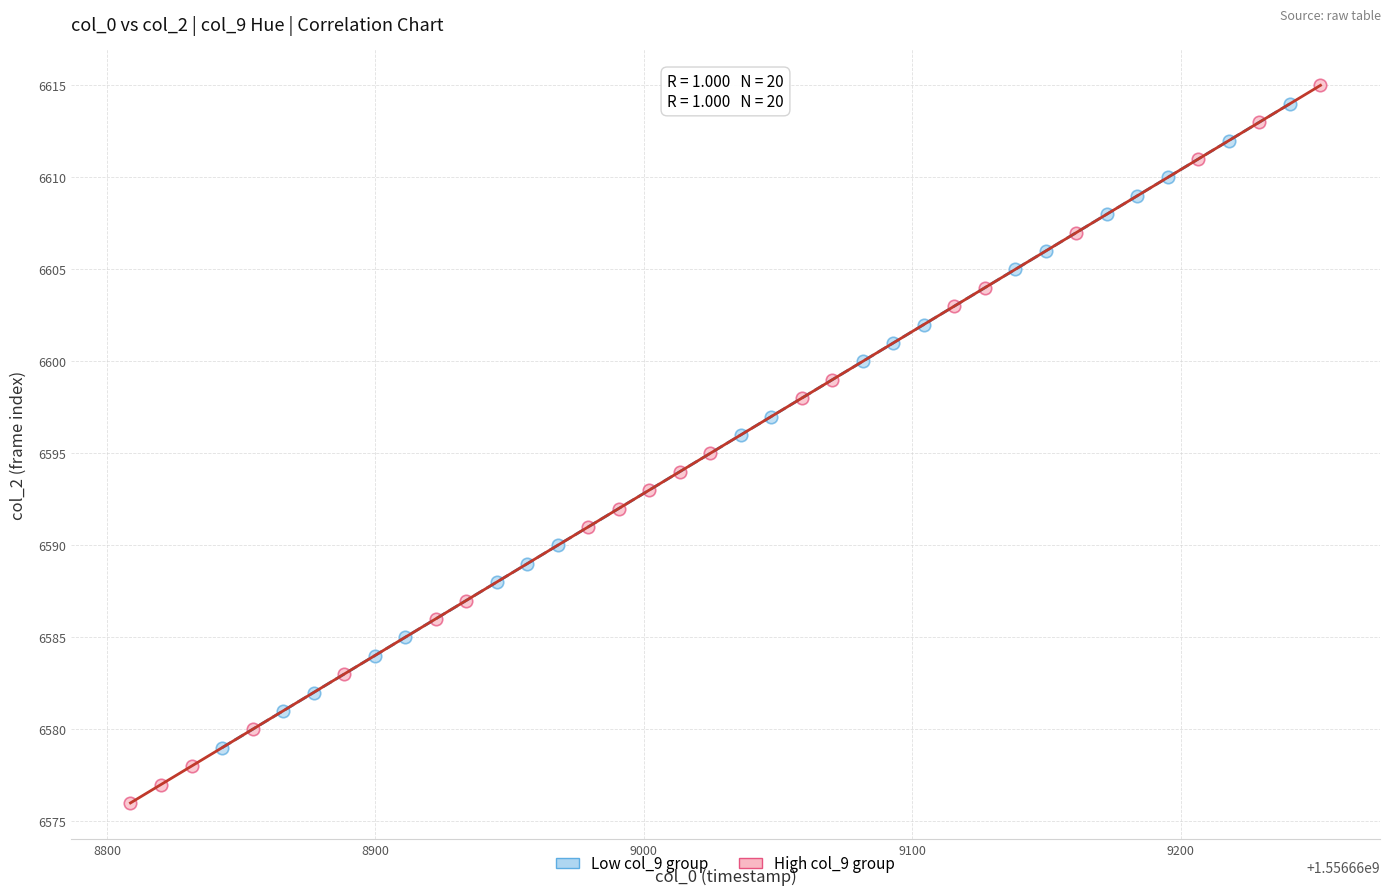

Which series has the widest spread of Y values?

High col_9 group